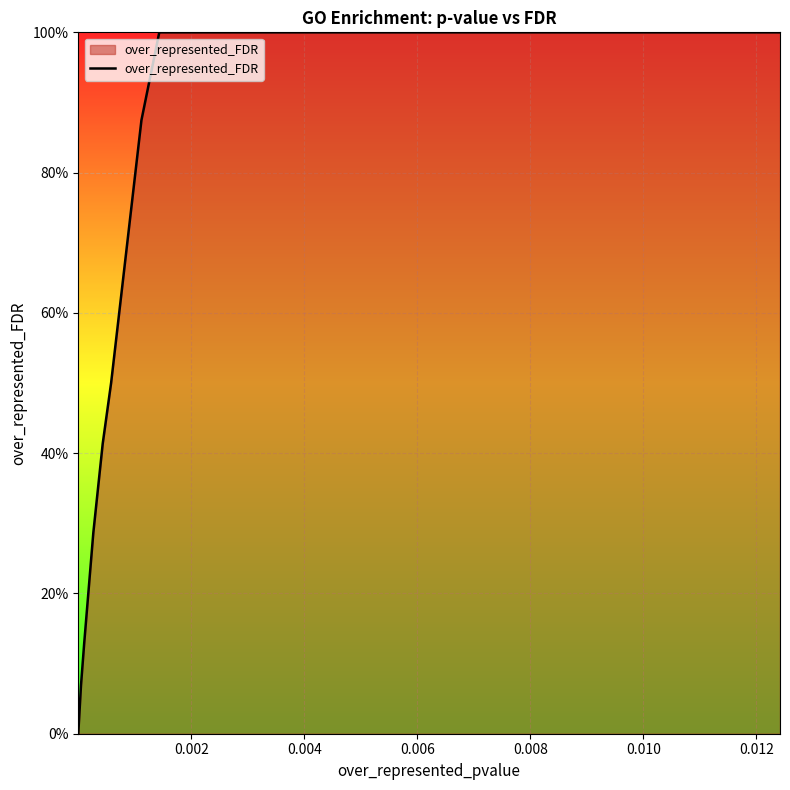

True or false: the data shows 0.7 at 16.

False